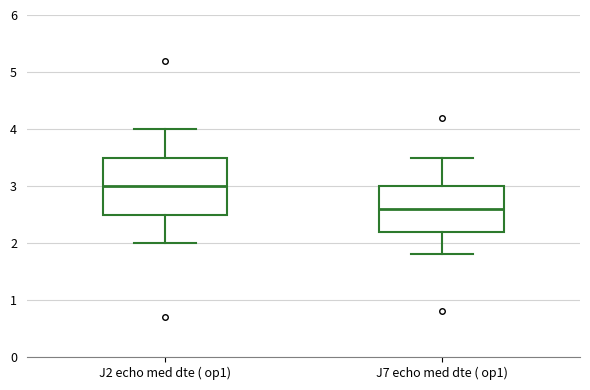

Where does the median line of the box for J7 echo med dte ( op1) sit on the y-axis? The values are not printed on the chart, so give them approximately, as read against the axis.

2.6